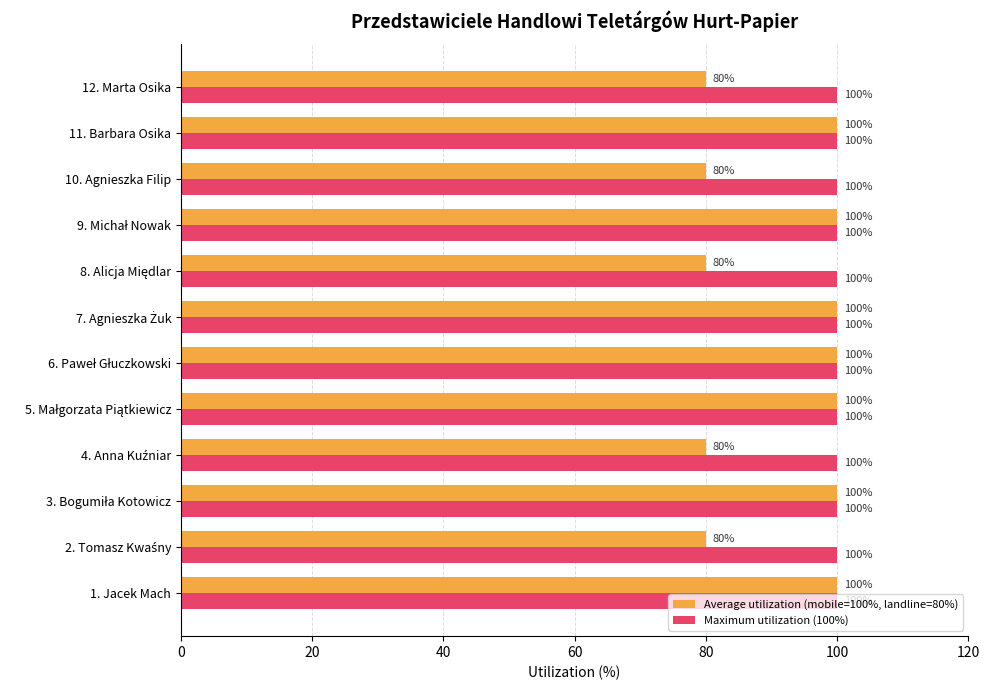

What is the average value of the Average utilization (mobile=100%, landline=80%) series?

92